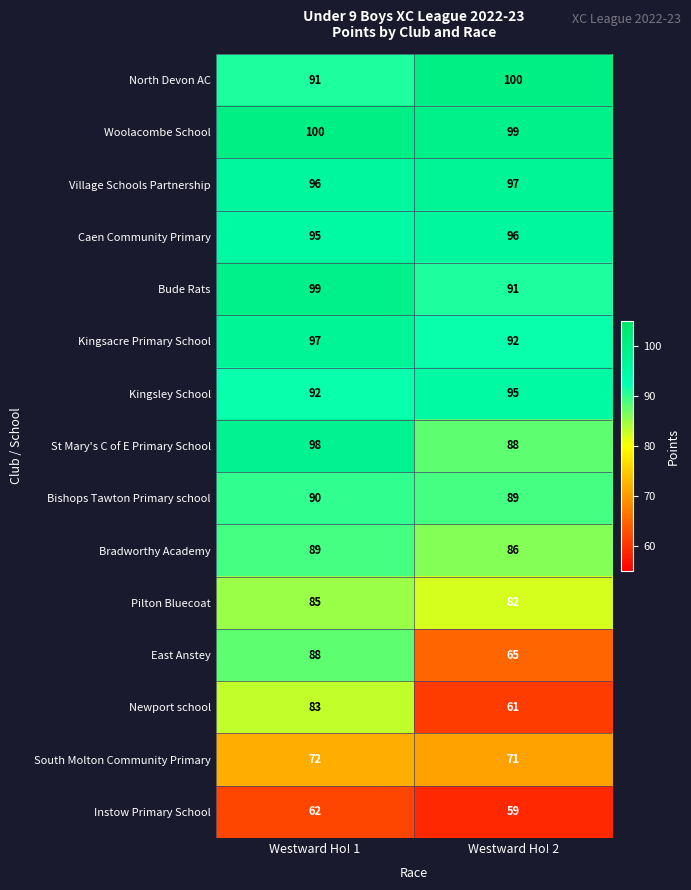

Reading right to left, transcribe all the data shown in this chart.

North Devon AC: Westward Ho! 2=100	Westward Ho! 1=91
Woolacombe School: Westward Ho! 2=99	Westward Ho! 1=100
Village Schools Partnership: Westward Ho! 2=97	Westward Ho! 1=96
Caen Community Primary: Westward Ho! 2=96	Westward Ho! 1=95
Bude Rats: Westward Ho! 2=91	Westward Ho! 1=99
Kingsacre Primary School: Westward Ho! 2=92	Westward Ho! 1=97
Kingsley School: Westward Ho! 2=95	Westward Ho! 1=92
St Mary's C of E Primary School: Westward Ho! 2=88	Westward Ho! 1=98
Bishops Tawton Primary school: Westward Ho! 2=89	Westward Ho! 1=90
Bradworthy Academy: Westward Ho! 2=86	Westward Ho! 1=89
Pilton Bluecoat: Westward Ho! 2=82	Westward Ho! 1=85
East Anstey: Westward Ho! 2=65	Westward Ho! 1=88
Newport school: Westward Ho! 2=61	Westward Ho! 1=83
South Molton Community Primary: Westward Ho! 2=71	Westward Ho! 1=72
Instow Primary School: Westward Ho! 2=59	Westward Ho! 1=62